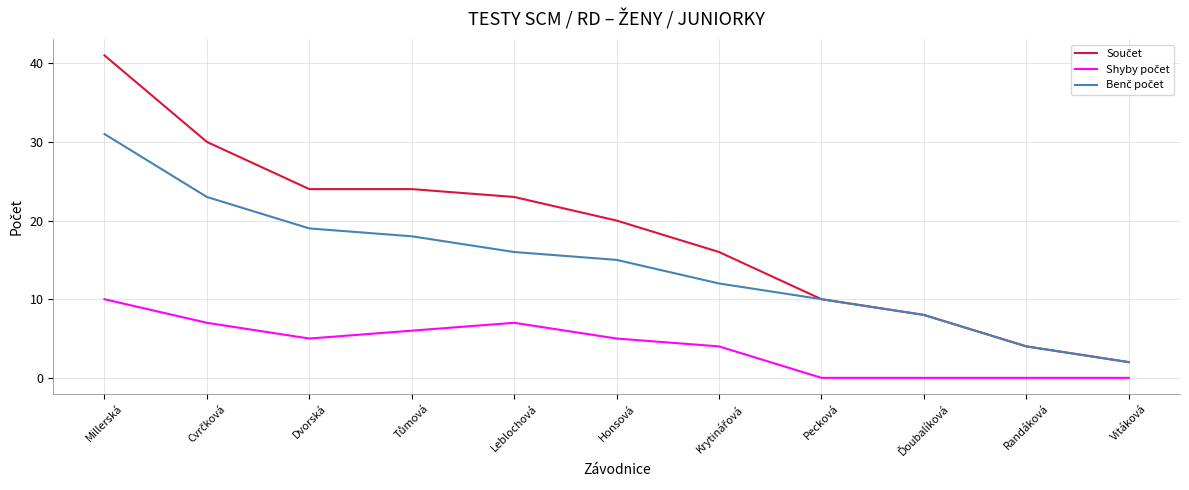

At which category is the sum across all series the highest?

Millerská